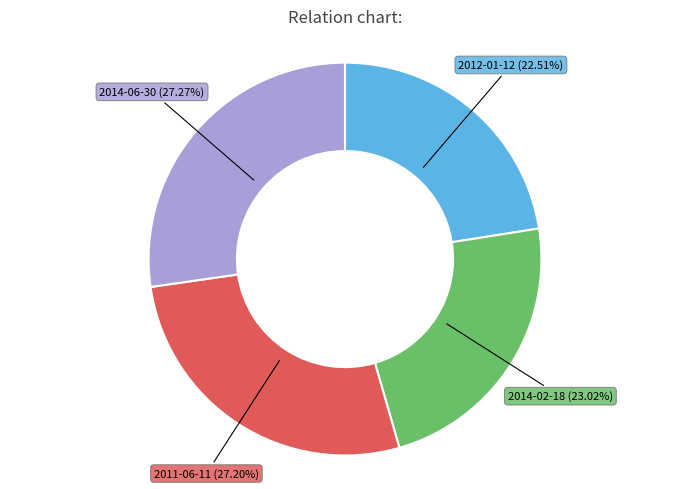

How many segments does this pie chart have?

4